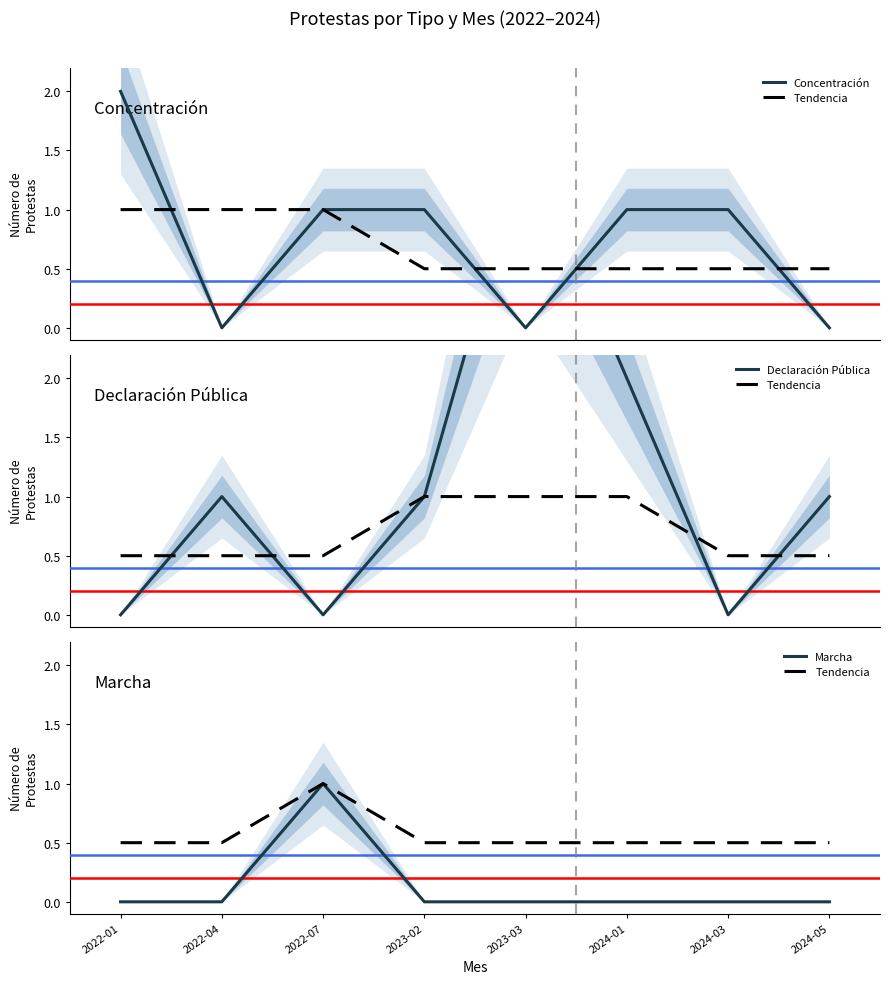

How many values in Declaración Pública are above zero?

5